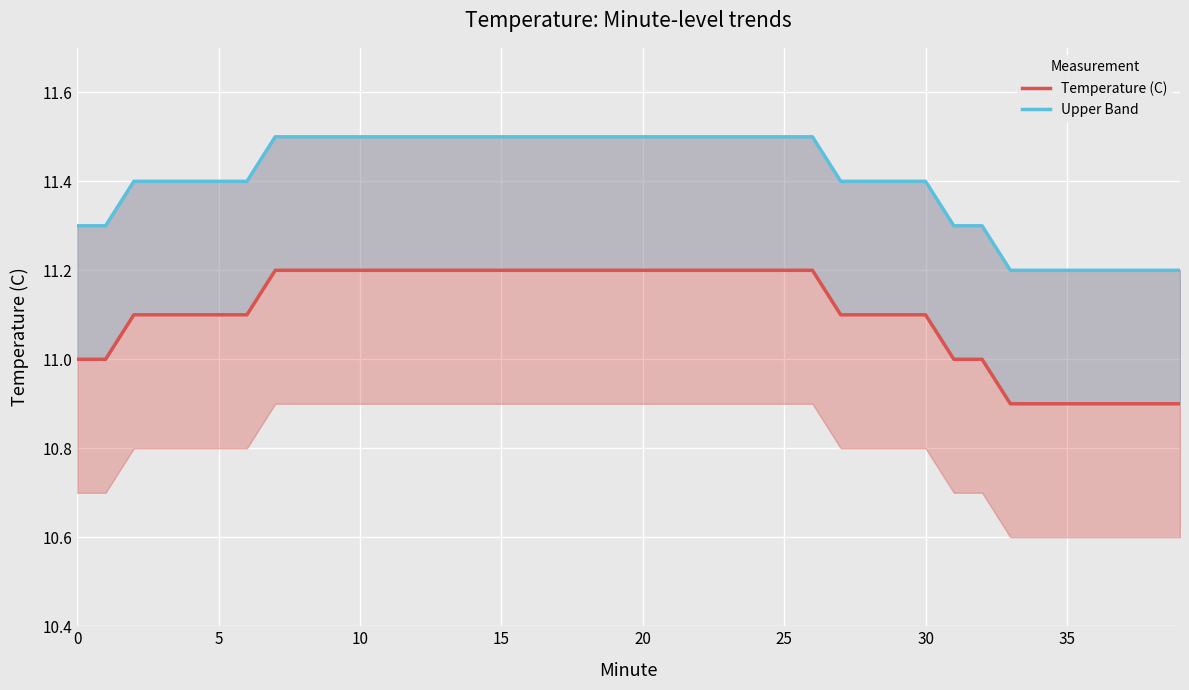

Reading left to right, what are all the values shown in this chart?

Temperature (C): 11.0	11.0	11.1	11.1	11.1	11.1	11.1	11.2	11.2	11.2	11.2	11.2	11.2	11.2	11.2	11.2	11.2	11.2	11.2	11.2	11.2	11.2	11.2	11.2	11.2	11.2	11.2	11.1	11.1	11.1	11.1	11.0	11.0	10.9	10.9	10.9	10.9	10.9	10.9	10.9
Upper Band: 11.3	11.3	11.4	11.4	11.4	11.4	11.4	11.5	11.5	11.5	11.5	11.5	11.5	11.5	11.5	11.5	11.5	11.5	11.5	11.5	11.5	11.5	11.5	11.5	11.5	11.5	11.5	11.4	11.4	11.4	11.4	11.3	11.3	11.2	11.2	11.2	11.2	11.2	11.2	11.2